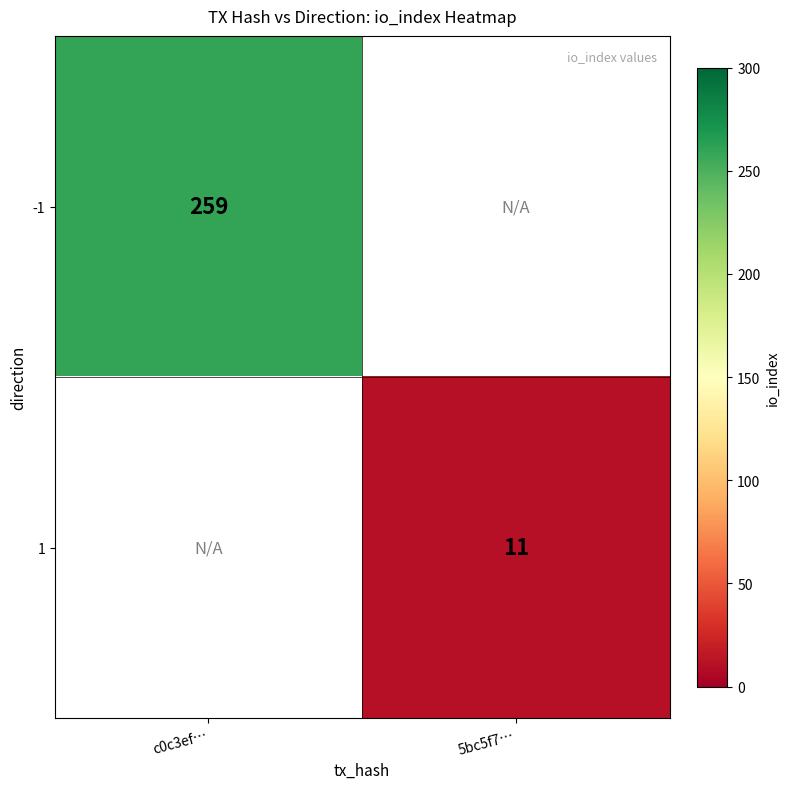

How many distinct data groups are displayed?

2